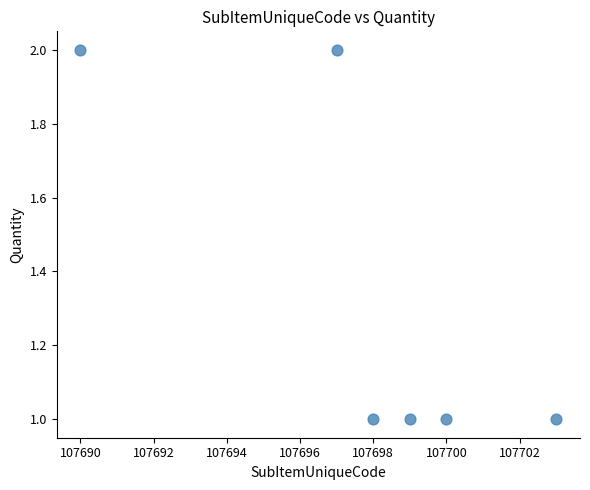

What is the range of X values (max minus min)?

13